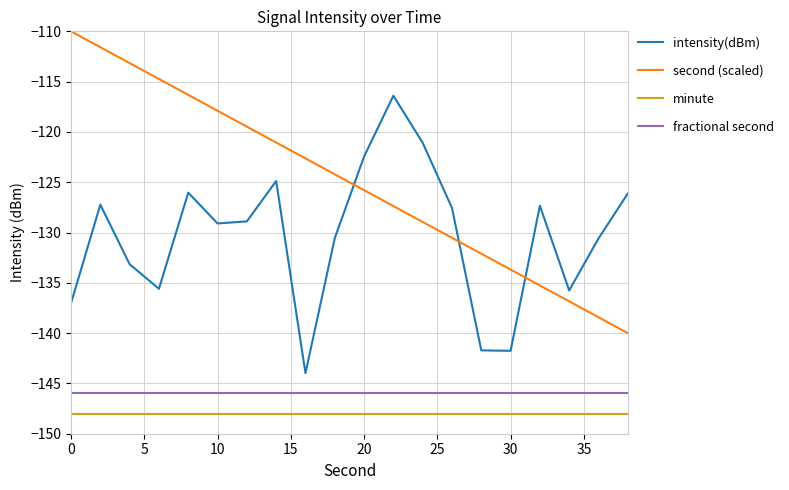

What is the highest value of the minute series?

-148.0